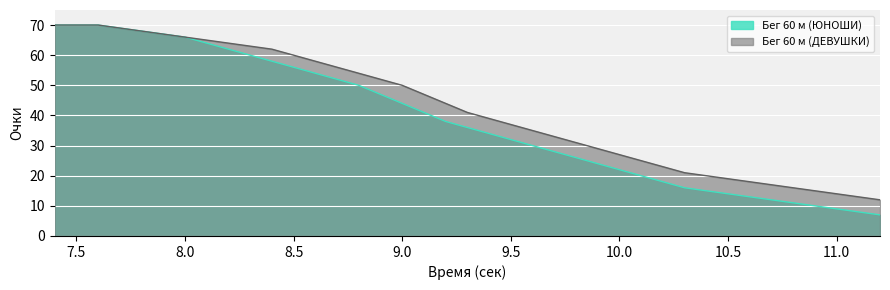

What is the difference between the Бег 60 м (ЮНОШИ) values at 11.2 and 9.7?

21